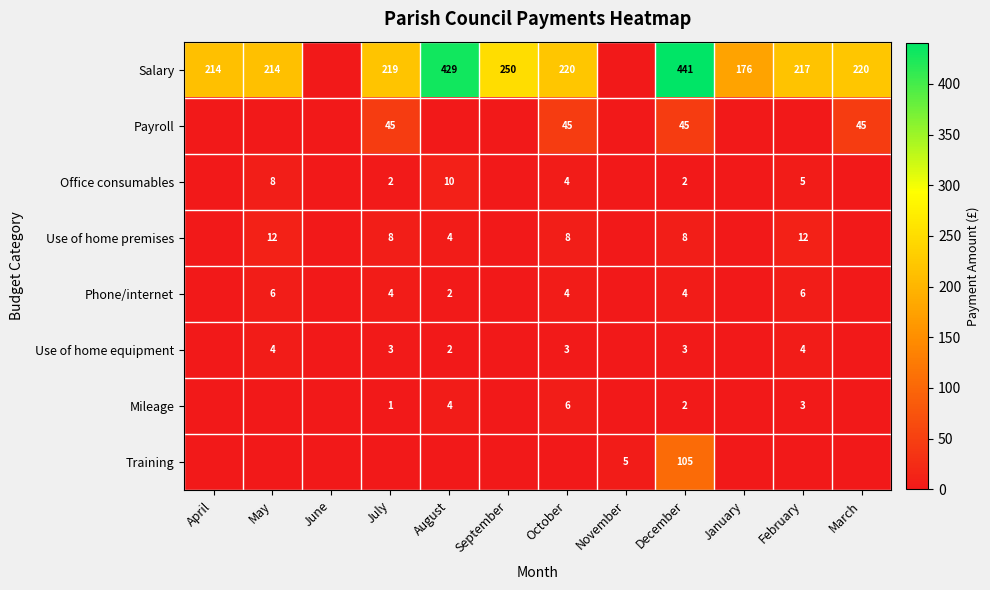

Which has a higher value, August or January?

August